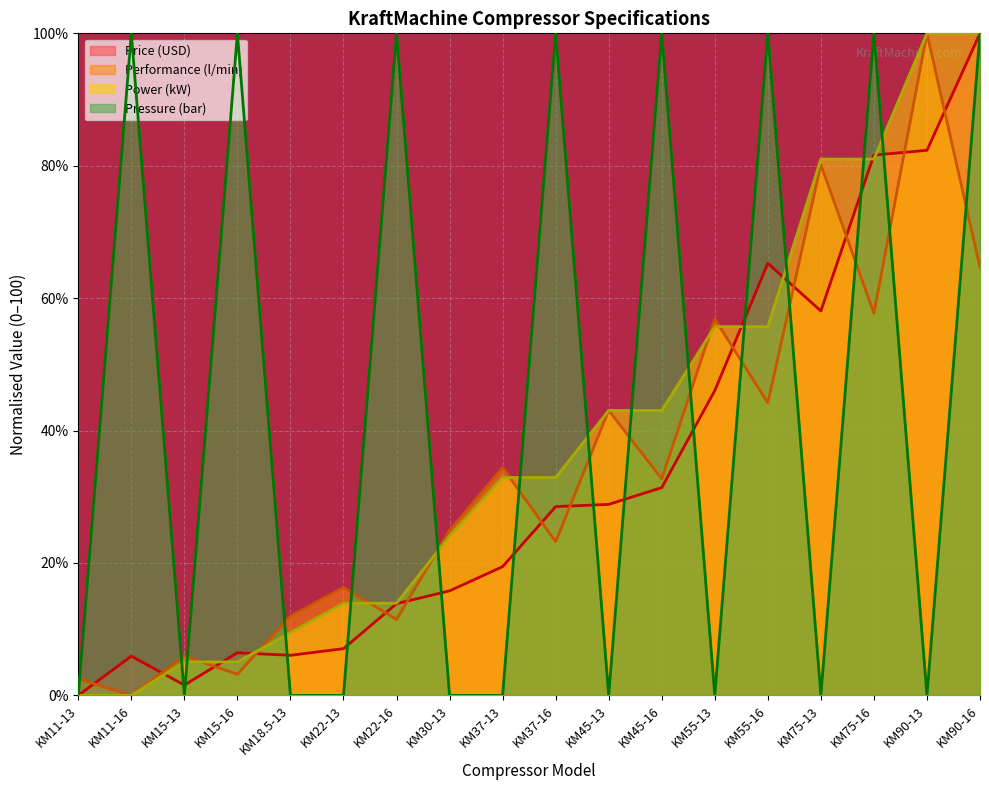

How many intersections are there between Price (USD) and Performance (l/min)?

13